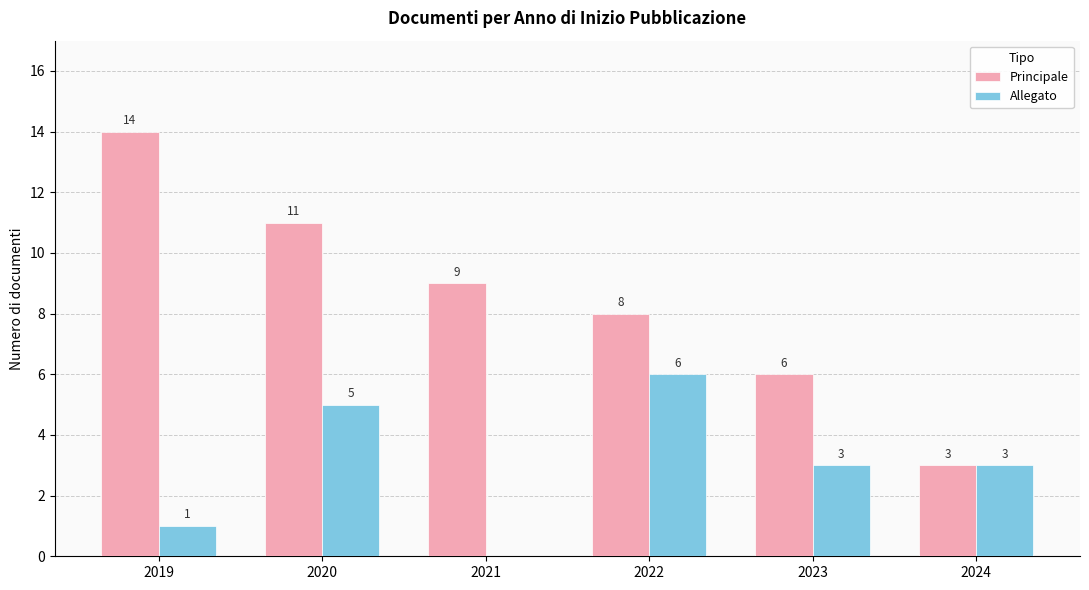

Which series has the largest range (max minus min)?

Principale